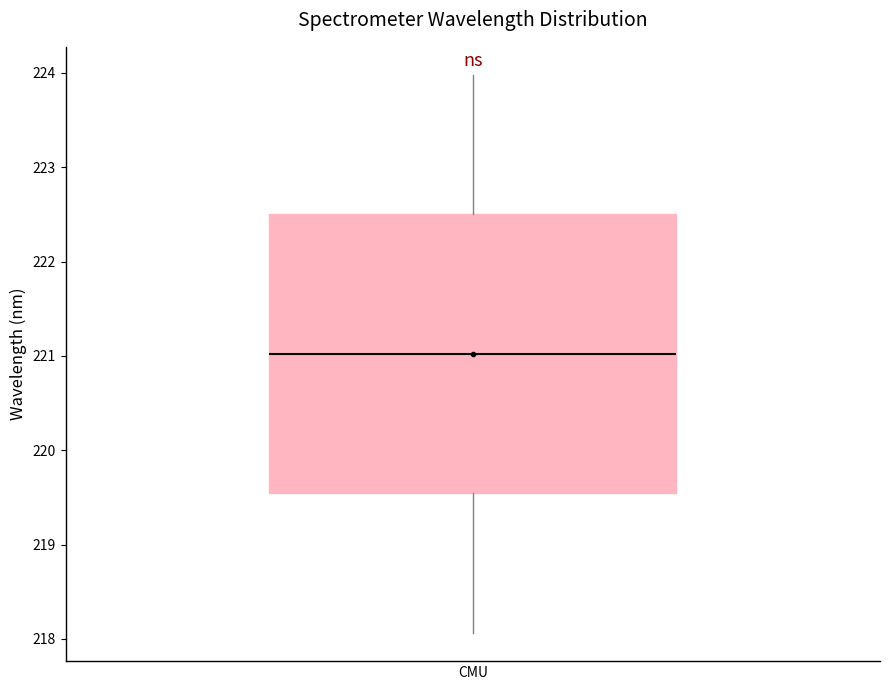

Transcribe this box plot: give where the median line is, the range the box spans, and where the two whiskers end, as read against the y-axis. The values are not printed on the chart, so give them approximately, as read against the axis.

median 221.0, box 219.5 to 222.5, whiskers 218.1 to 224.0